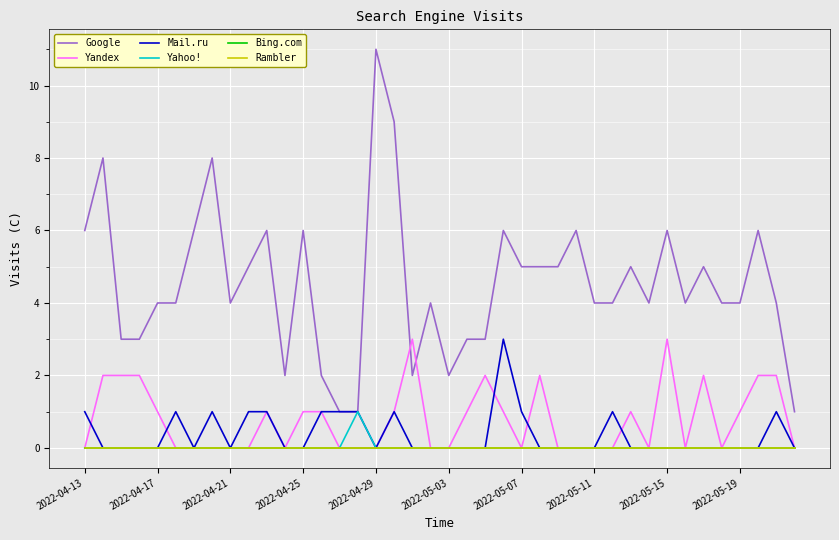

Reading left to right, transcribe all the data shown in this chart.

Google: 6	8	3	3	4	4	6	8	4	5	6	2	6	2	1	1	11	9	2	4	2	3	3	6	5	5	5	6	4	4	5	4	6	4	5	4	4	6	4	1
Yandex: 0	2	2	2	1	0	0	0	0	0	1	0	1	1	0	0	0	1	3	0	0	1	2	1	0	2	0	0	0	0	1	0	3	0	2	0	1	2	2	0
Mail.ru: 1	0	0	0	0	1	0	1	0	1	1	0	0	1	1	1	0	1	0	0	0	0	0	3	1	0	0	0	0	1	0	0	0	0	0	0	0	0	1	0
Yahoo!: 0	0	0	0	0	0	0	0	0	0	0	0	0	0	0	1	0	0	0	0	0	0	0	0	0	0	0	0	0	0	0	0	0	0	0	0	0	0	0	0
Bing.com: 0	0	0	0	0	0	0	0	0	0	0	0	0	0	0	0	0	0	0	0	0	0	0	0	0	0	0	0	0	0	0	0	0	0	0	0	0	0	0	0
Rambler: 0	0	0	0	0	0	0	0	0	0	0	0	0	0	0	0	0	0	0	0	0	0	0	0	0	0	0	0	0	0	0	0	0	0	0	0	0	0	0	0